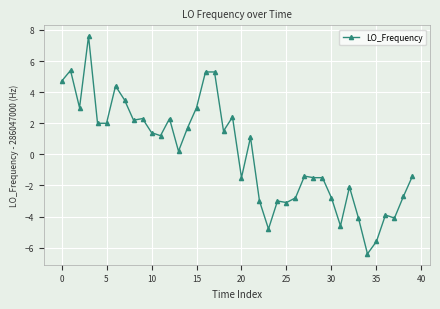

What is the greatest value displayed?

7.6